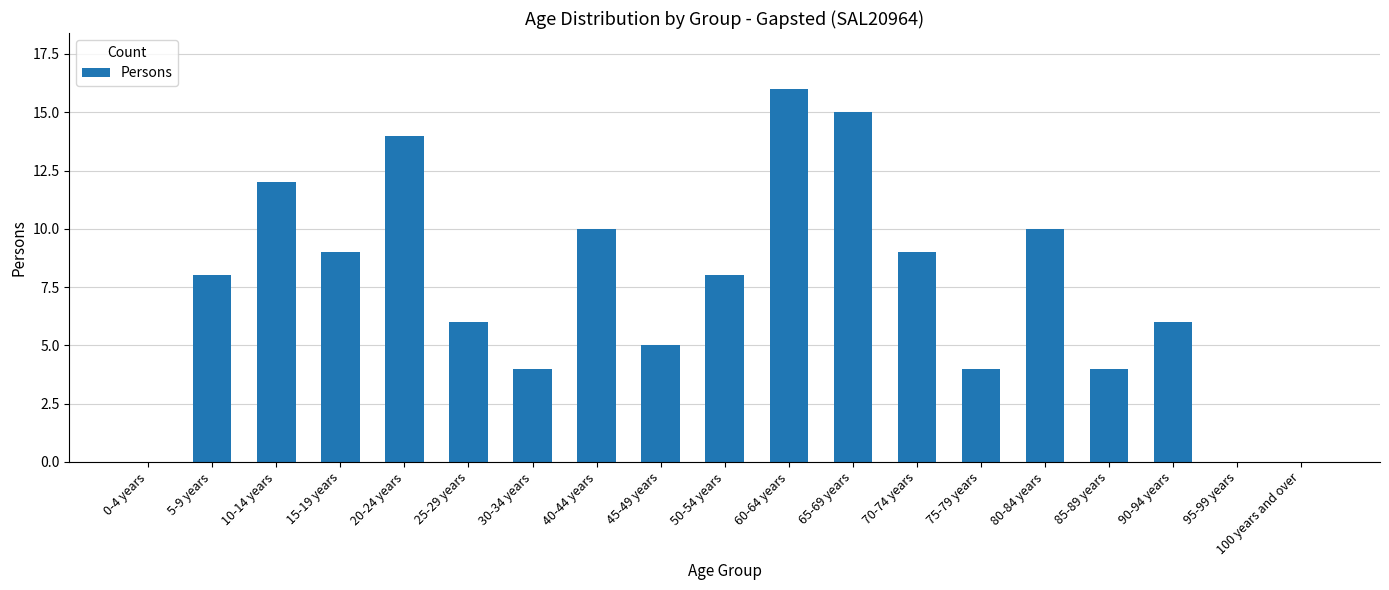

What is the sum of the values at 20-24 years and 70-74 years?

23